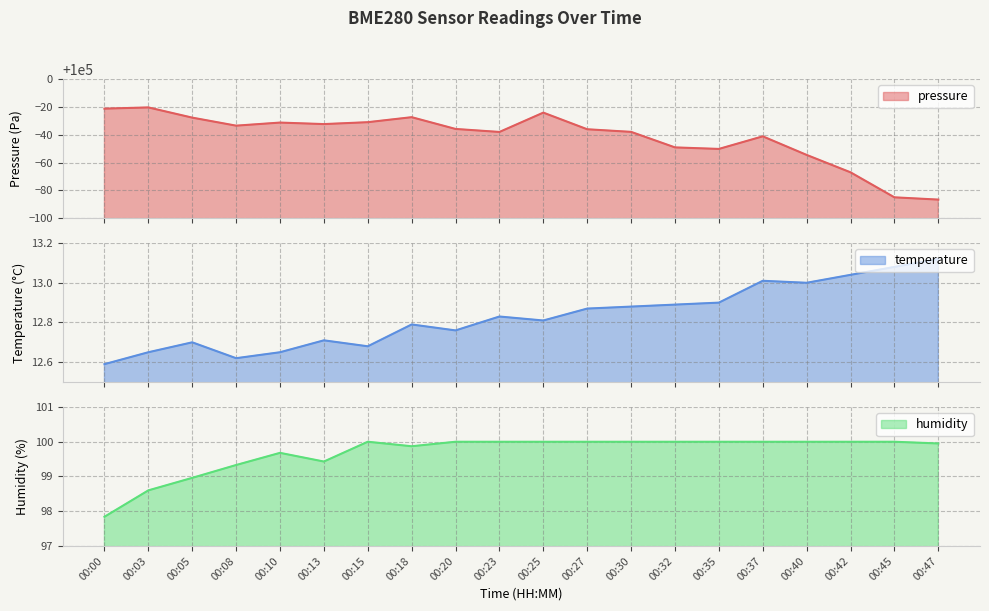

True or false: humidity and temperature intersect in this chart.

False